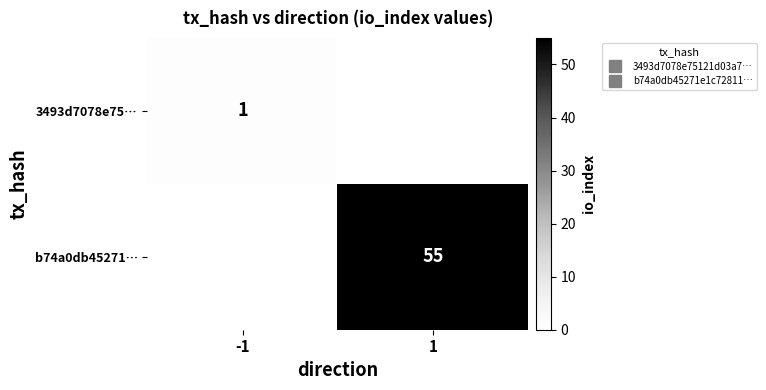

What is the difference between the b74a0db45271… values at -1 and 1?

55